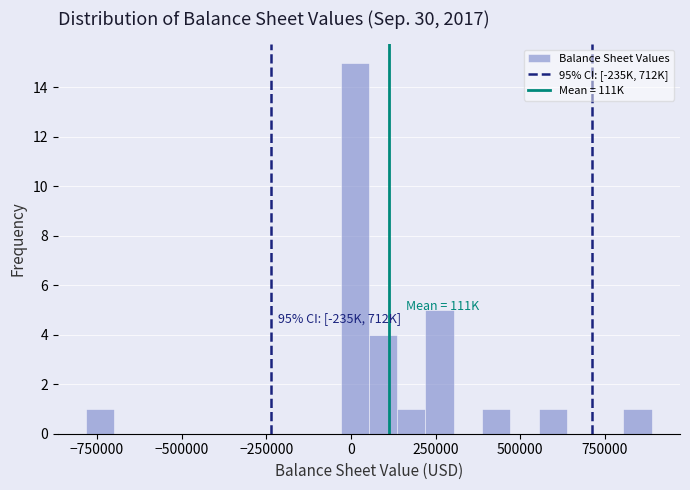

Read against the x-axis, roughly where is the centre of the tallest bar?

0